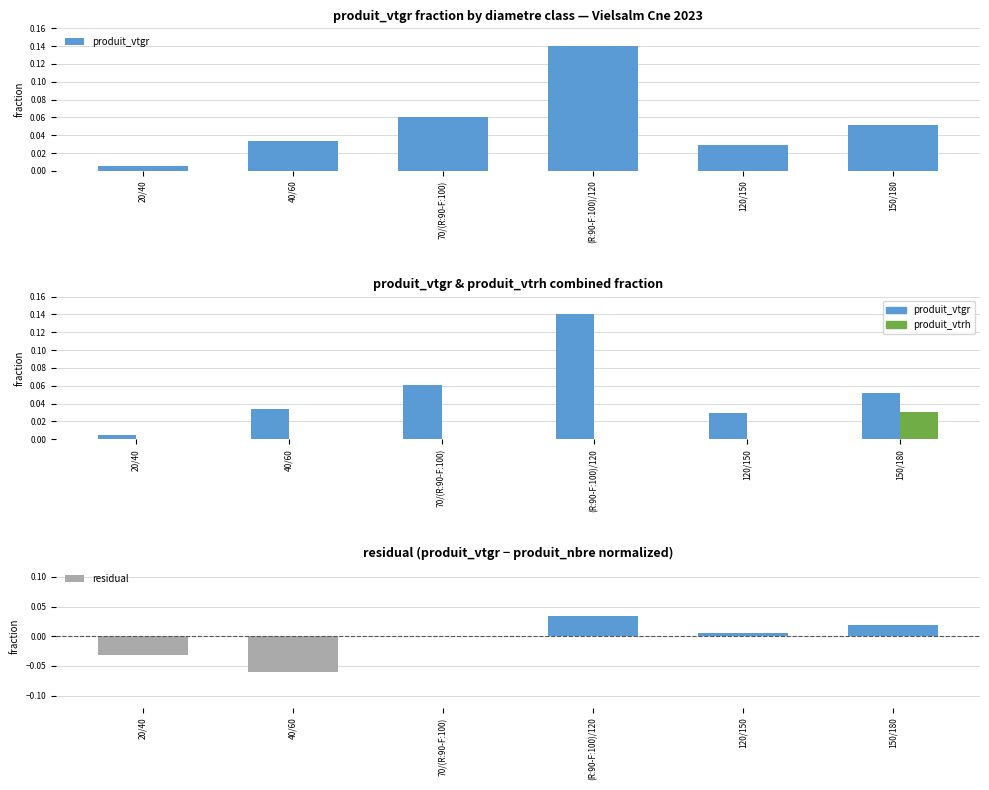

Reading left to right, what are all the values shown in this chart?

produit_vtgr: 0.0	0.0	0.1	0.1	0.0	0.1
produit_vtrh: 0.0	0.0	0.0	0.0	0.0	0.0
residual: -0.0	-0.1	0.0	0.0	0.0	0.0